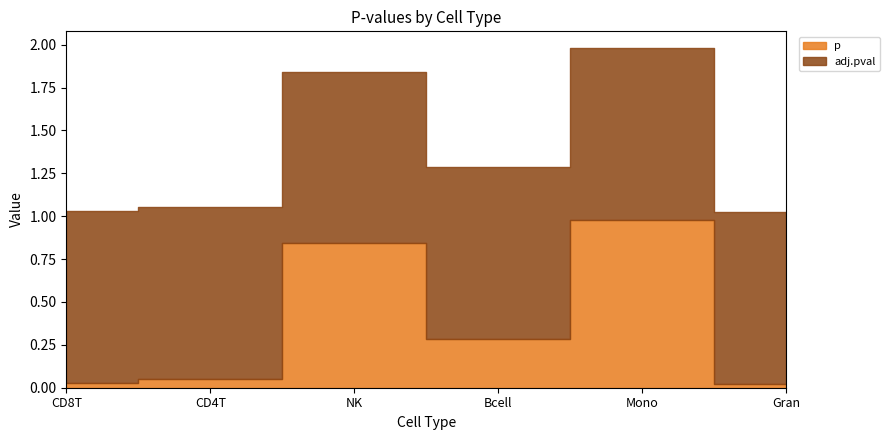

List the series in order of their peak value, lowest first.

p, adj.pval